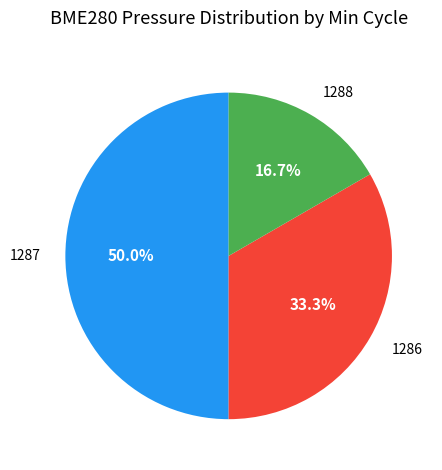

Count the number of slices in the pie.

3